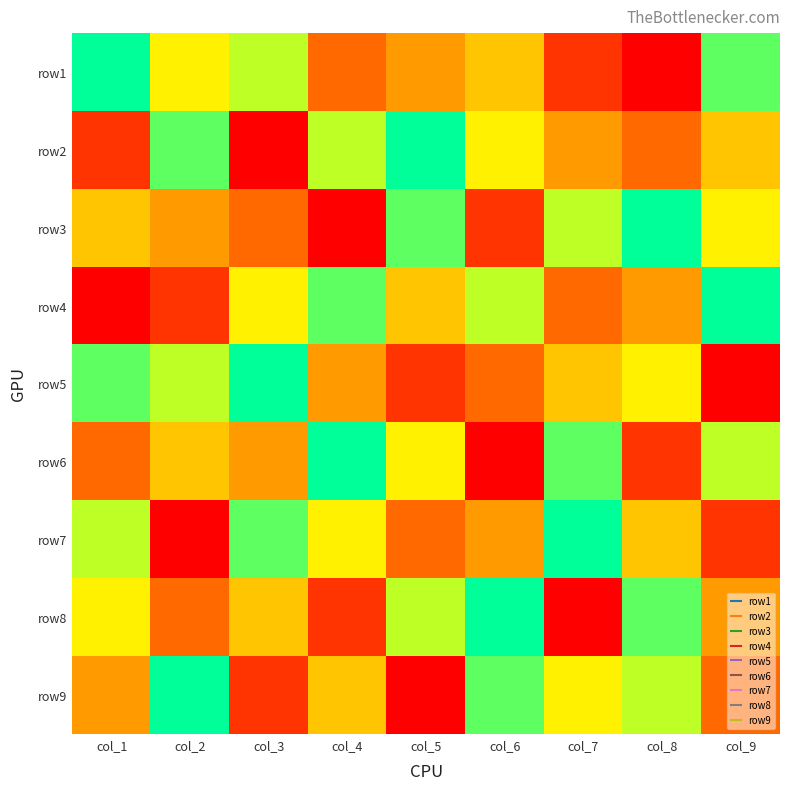

Reading left to right, extract all data points from this chart.

row1: col_1=9	col_2=6	col_3=7	col_4=3	col_5=4	col_6=5	col_7=2	col_8=1	col_9=8
row2: col_1=2	col_2=8	col_3=1	col_4=7	col_5=9	col_6=6	col_7=4	col_8=3	col_9=5
row3: col_1=5	col_2=4	col_3=3	col_4=1	col_5=8	col_6=2	col_7=7	col_8=9	col_9=6
row4: col_1=1	col_2=2	col_3=6	col_4=8	col_5=5	col_6=7	col_7=3	col_8=4	col_9=9
row5: col_1=8	col_2=7	col_3=9	col_4=4	col_5=2	col_6=3	col_7=5	col_8=6	col_9=1
row6: col_1=3	col_2=5	col_3=4	col_4=9	col_5=6	col_6=1	col_7=8	col_8=2	col_9=7
row7: col_1=7	col_2=1	col_3=8	col_4=6	col_5=3	col_6=4	col_7=9	col_8=5	col_9=2
row8: col_1=6	col_2=3	col_3=5	col_4=2	col_5=7	col_6=9	col_7=1	col_8=8	col_9=4
row9: col_1=4	col_2=9	col_3=2	col_4=5	col_5=1	col_6=8	col_7=6	col_8=7	col_9=3